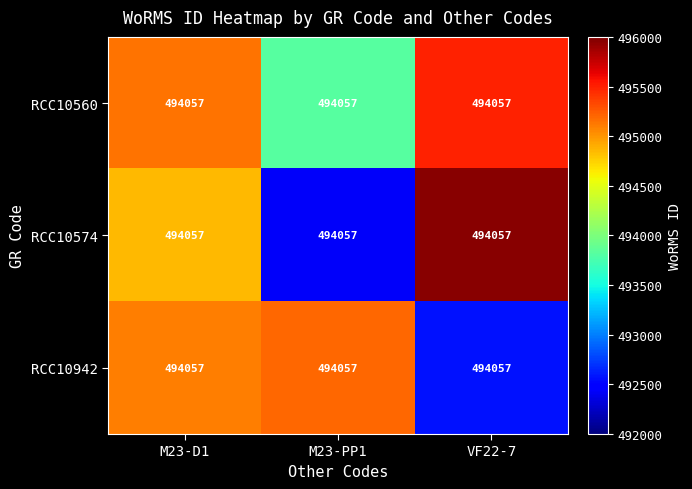

List the series in order of their overall mean, lowest first.

RCC10942, RCC10574, RCC10560